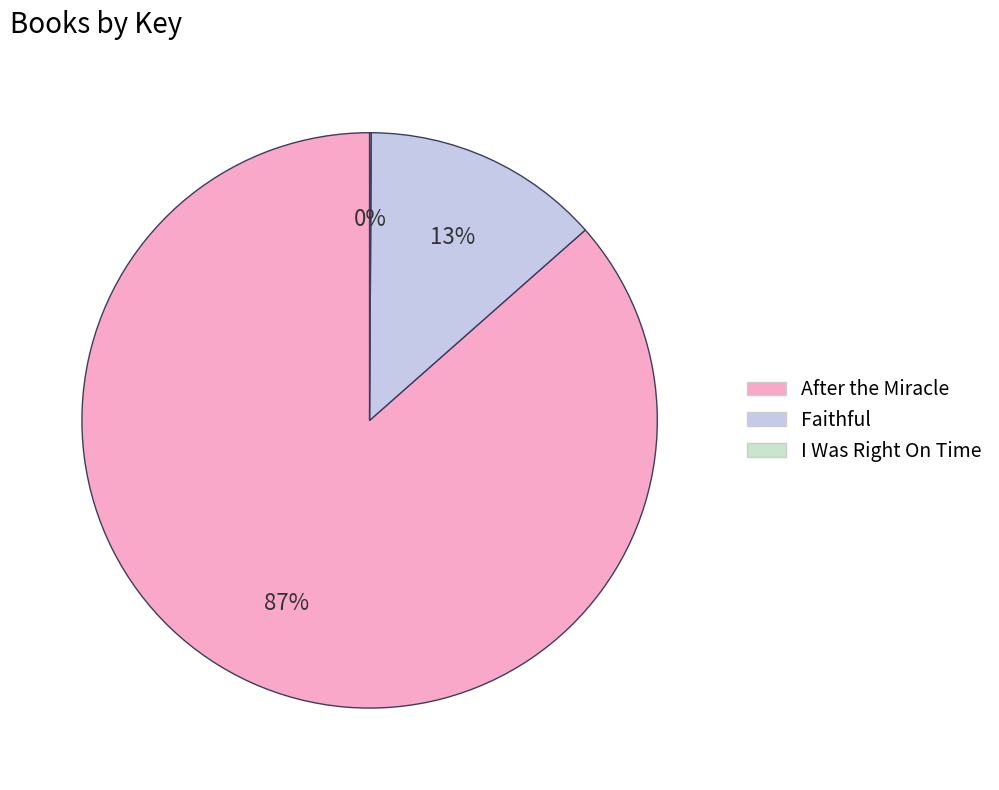

True or false: Faithful accounts for 13% of the total.

True